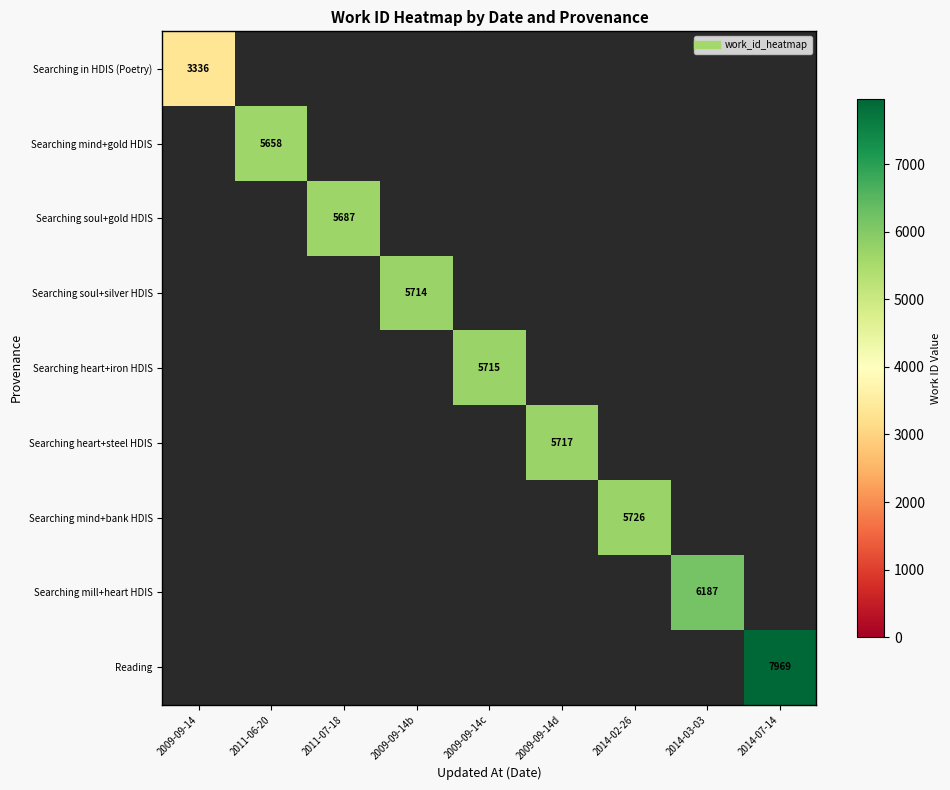

The value of Searching mind+bank HDIS at 2009-09-14 is -2926. True or false?

False